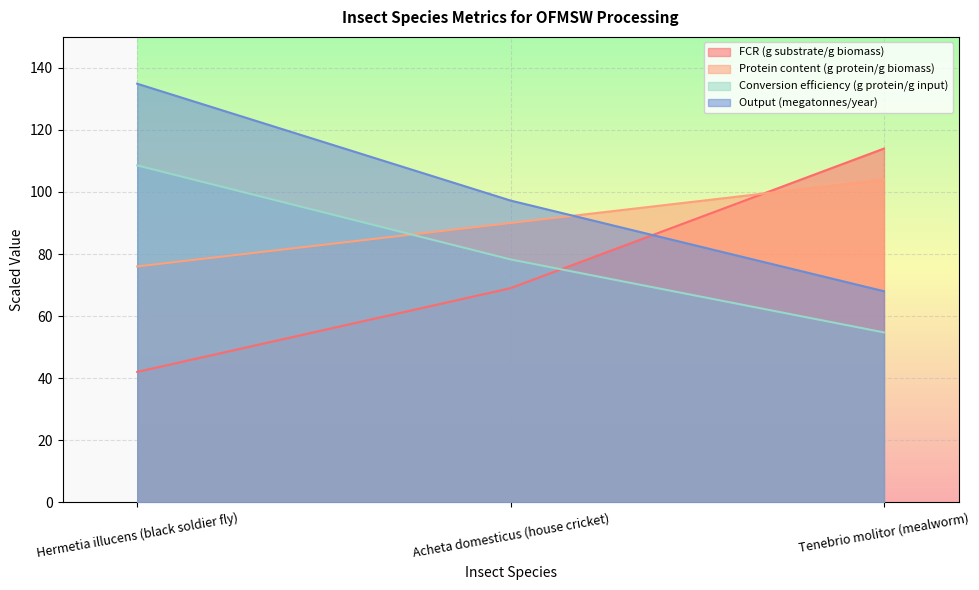

Reading left to right, transcribe all the data shown in this chart.

FCR (g substrate/g biomass): Hermetia illucens (black soldier fly)=42.0	Acheta domesticus (house cricket)=69.0	Tenebrio molitor (mealworm)=114.0
Protein content (g protein/g biomass): Hermetia illucens (black soldier fly)=76.0	Acheta domesticus (house cricket)=90.0	Tenebrio molitor (mealworm)=104.0
Conversion efficiency (g protein/g input): Hermetia illucens (black soldier fly)=108.6	Acheta domesticus (house cricket)=78.3	Tenebrio molitor (mealworm)=54.7
Output (megatonnes/year): Hermetia illucens (black soldier fly)=134.9	Acheta domesticus (house cricket)=97.2	Tenebrio molitor (mealworm)=68.0